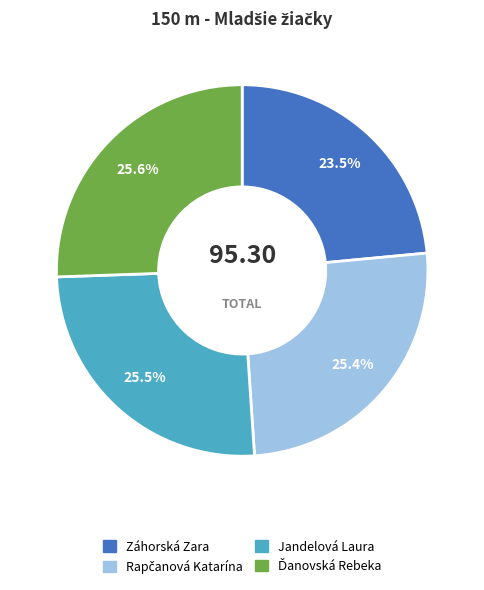

True or false: Záhorská Zara accounts for 13% of the total.

False